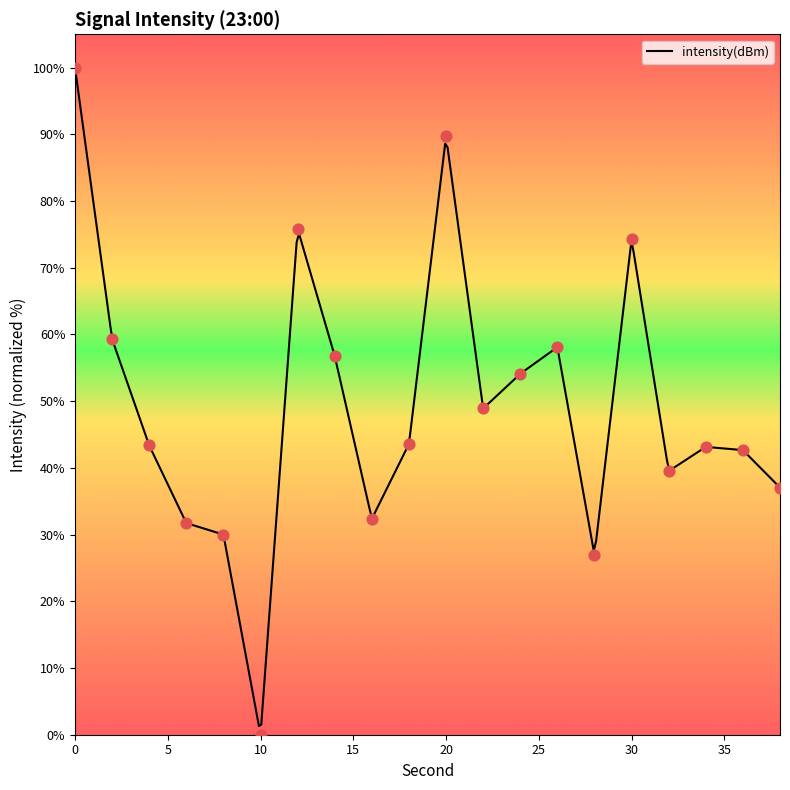

What is the change in value from 18 to 26?

+14.5